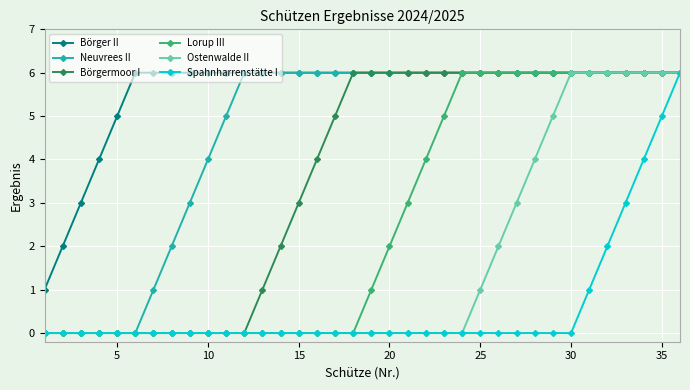

How many Spahnharrenstätte I values are between 0 and 1?

31